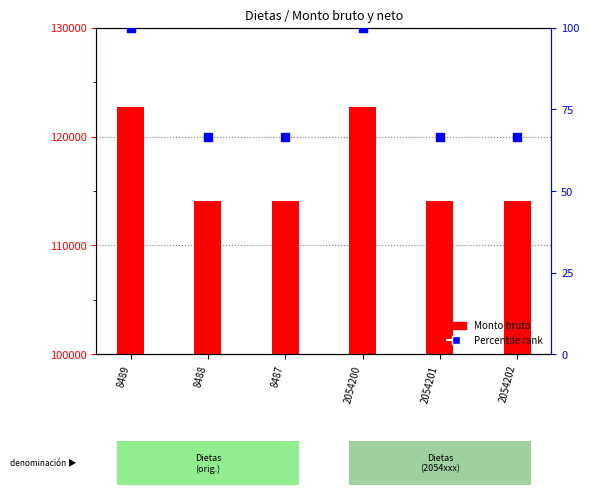

What are all the series names shown in the legend?

Monto bruto, Percentile rank